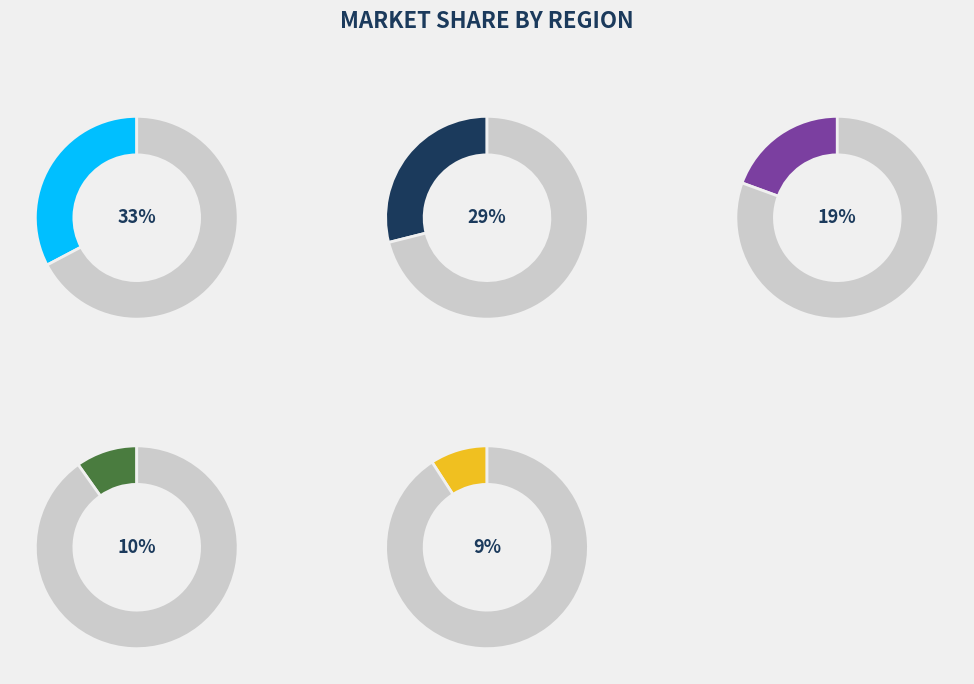

How many segments does this pie chart have?

10